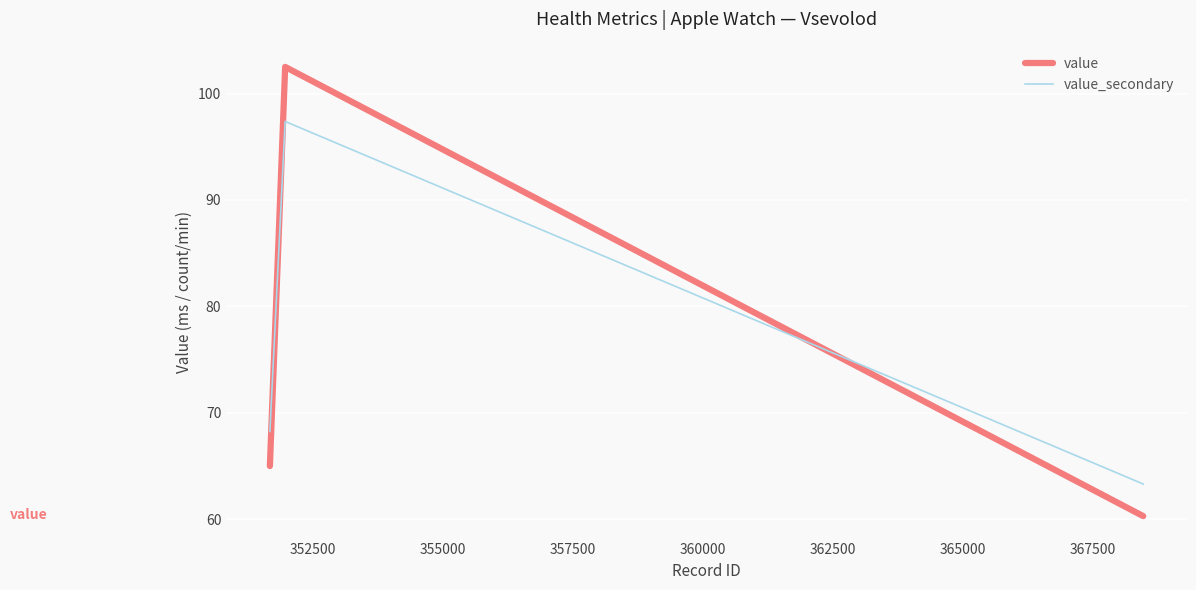

Which series has the largest total across all categories?

value_secondary